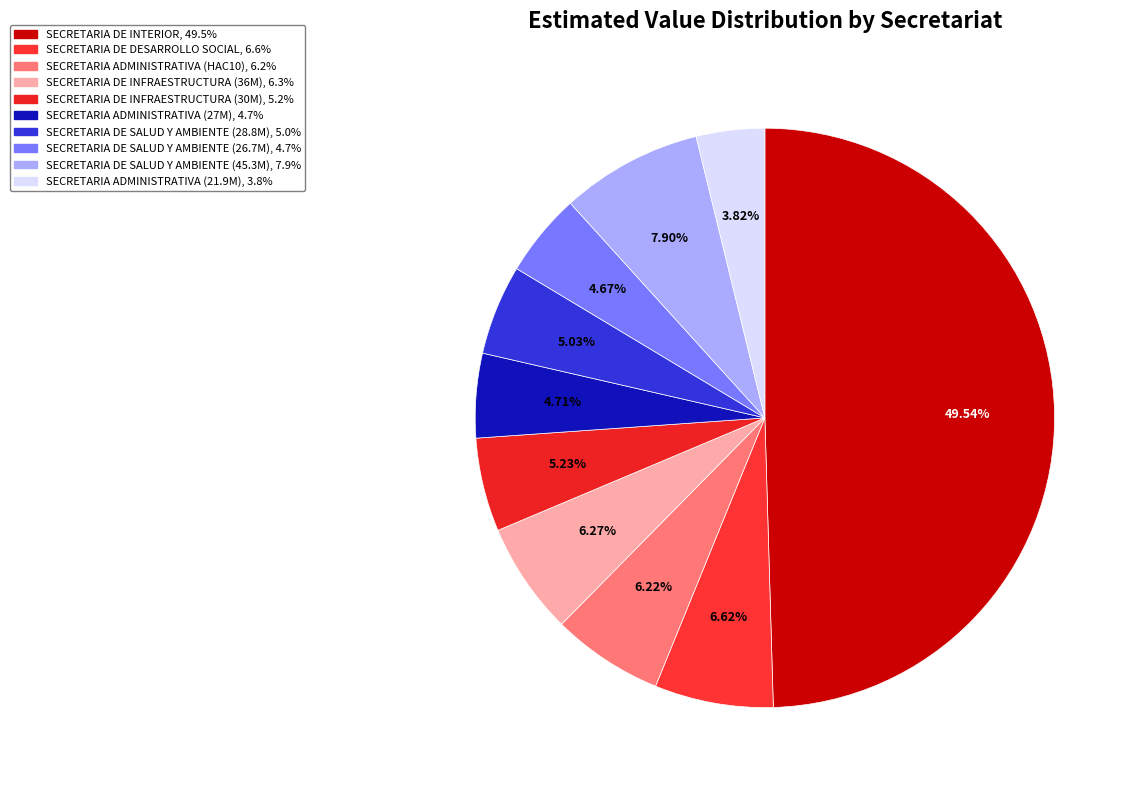

Count the number of slices in the pie.

10